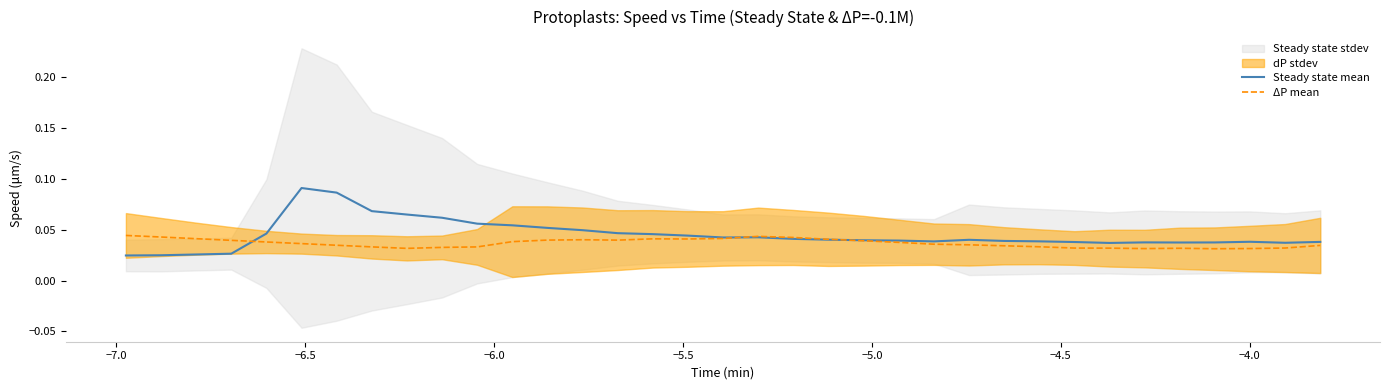

In Steady state mean, how many points are lower than both neighbors (excluding endpoints)?

5